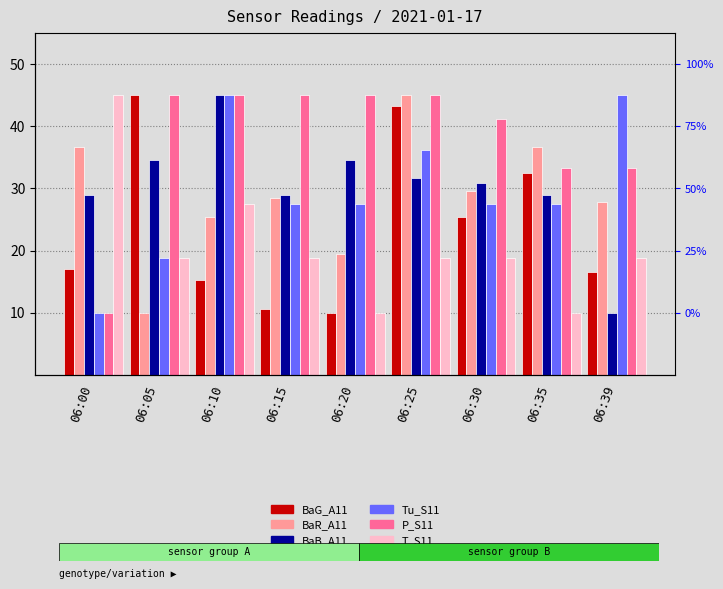

Which category has the lowest value in the BaG_A11 series?

06:20